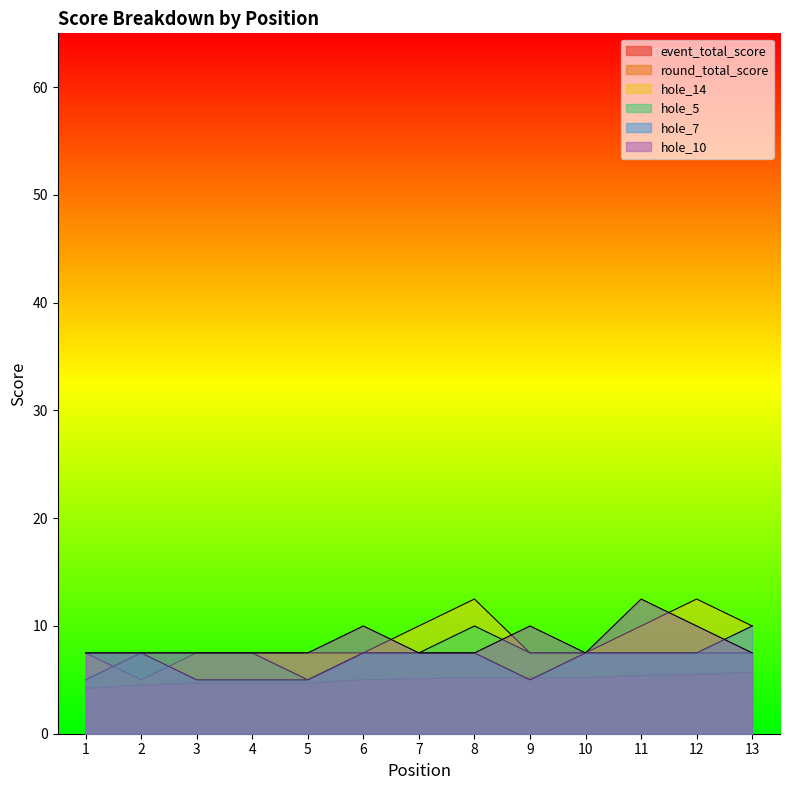

At which category does hole_10 reach its first local peak?

6